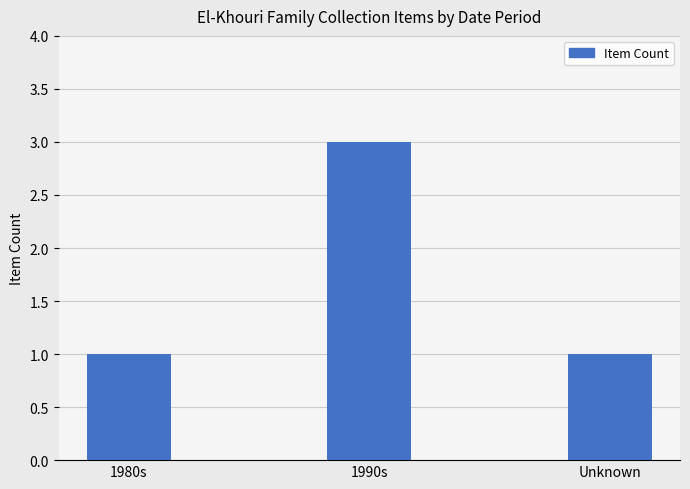

The value at Unknown is 1. True or false?

True